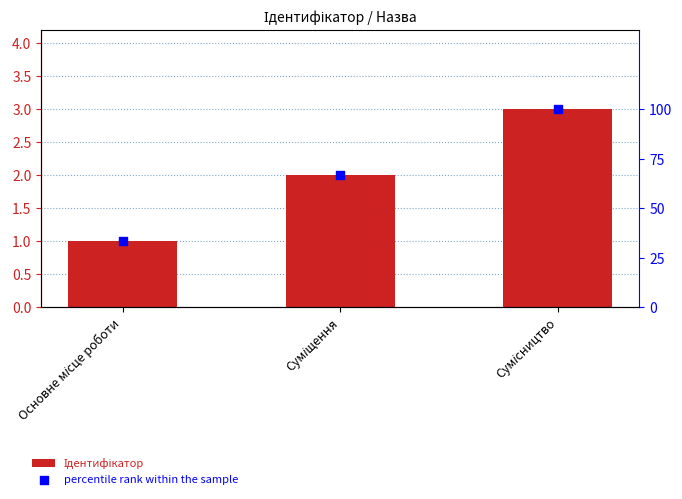

Which series has the largest total across all categories?

percentile rank within the sample